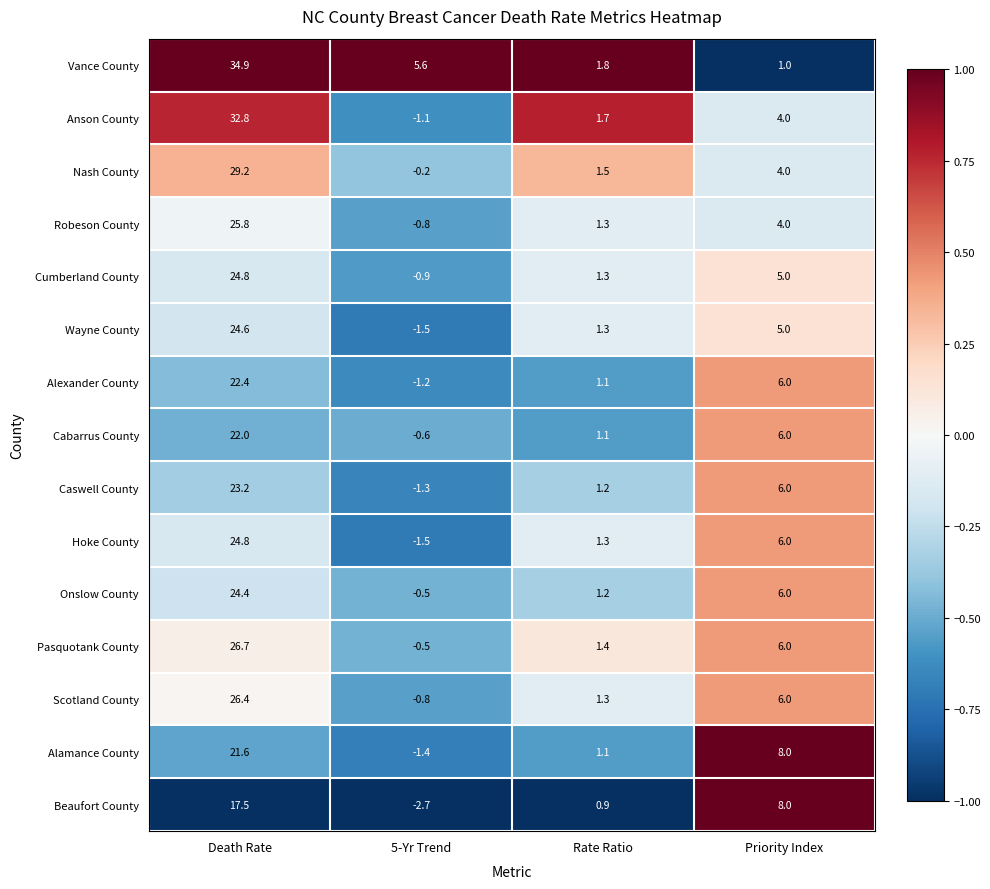

At which category does the chart reach its minimum across all series?

5-Yr Trend